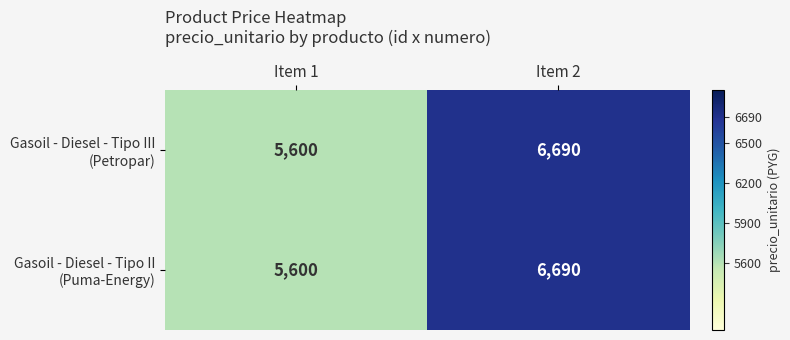

What is the minimum value shown in the chart?

5600